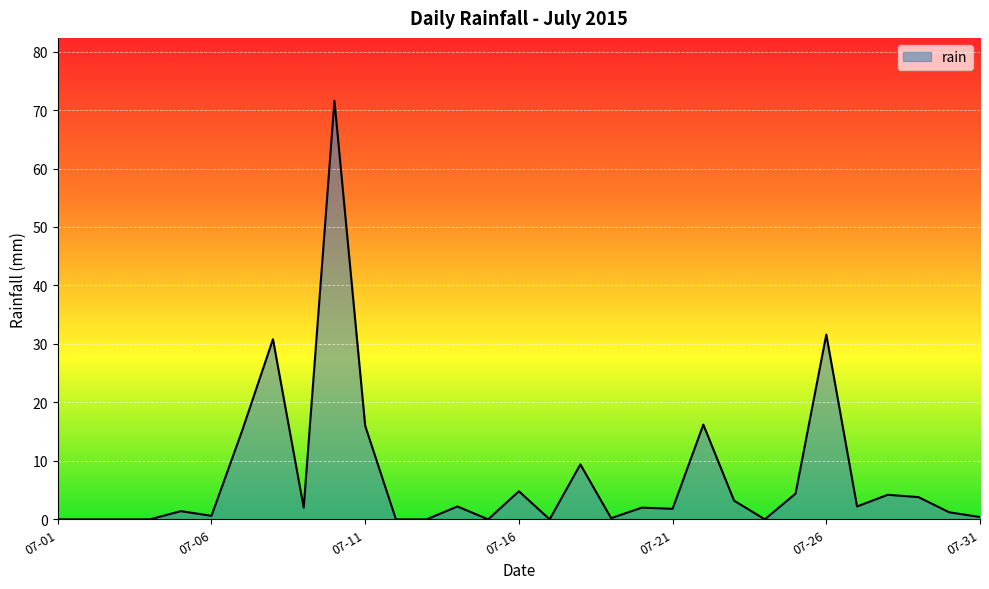

What is the difference between the maximum and minimum values?

71.6